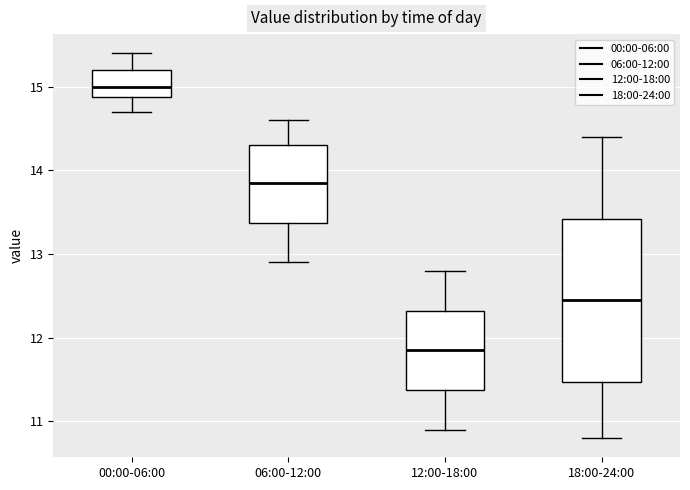

Reading left to right, transcribe this box plot: for each box, give where its median line is, the range the box spans, and where its two whiskers end, as read against the y-axis. The values are not printed on the chart, so give them approximately, as read against the axis.

00:00-06:00: median 15.0, box 14.9 to 15.2, whiskers 14.7 to 15.4
06:00-12:00: median 13.9, box 13.4 to 14.3, whiskers 12.9 to 14.6
12:00-18:00: median 11.9, box 11.4 to 12.3, whiskers 10.9 to 12.8
18:00-24:00: median 12.5, box 11.5 to 13.4, whiskers 10.8 to 14.4